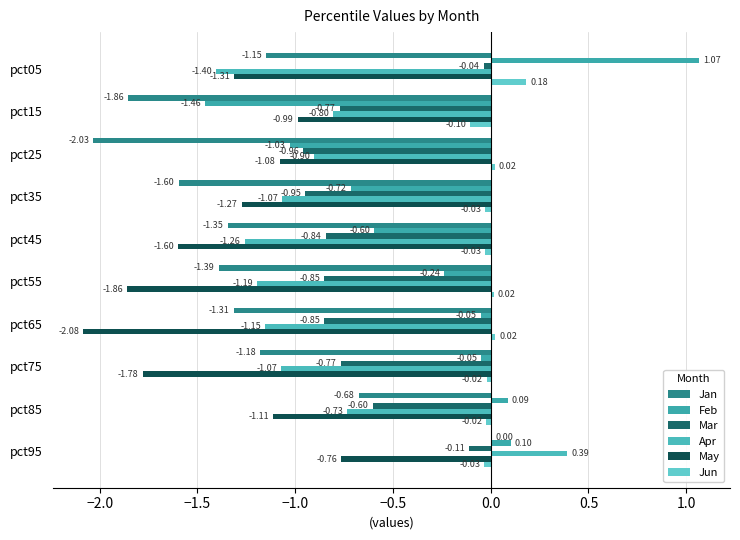

How many distinct data groups are displayed?

6